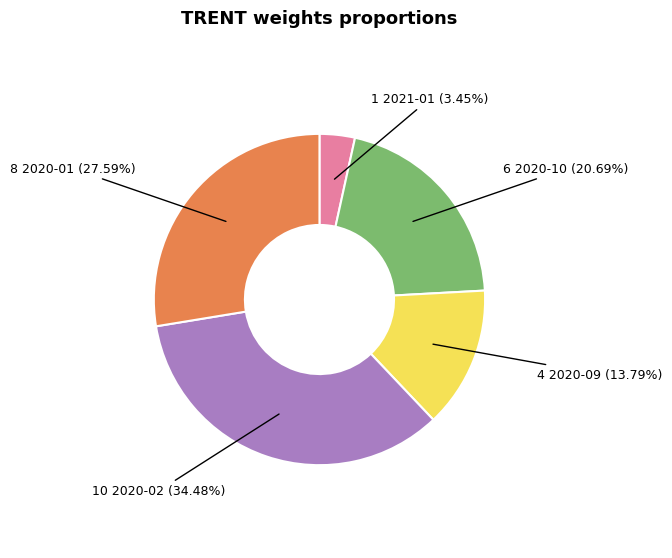

Does any single category account for the majority?

No